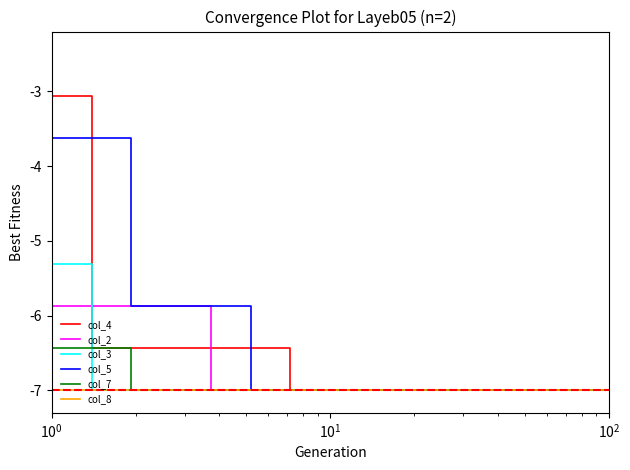

What is the smallest value displayed?

-7.0